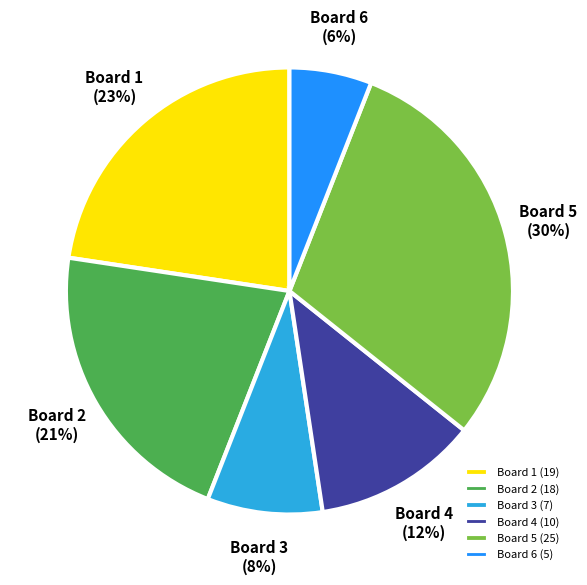

Do Board 6 and Board 1 together represent more than half of the pie?

No